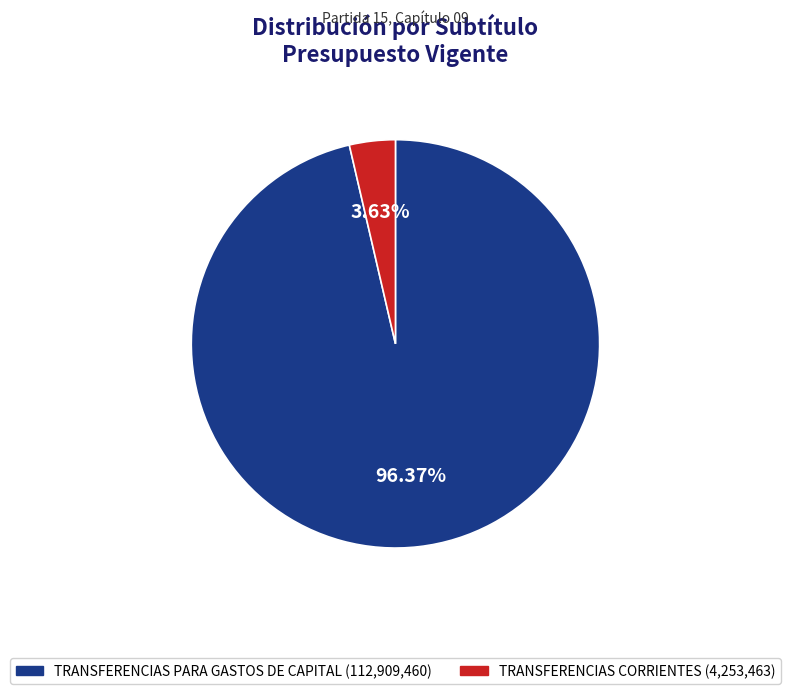

What percentage is NOT represented by TRANSFERENCIAS PARA GASTOS DE CAPITAL?

3.6%